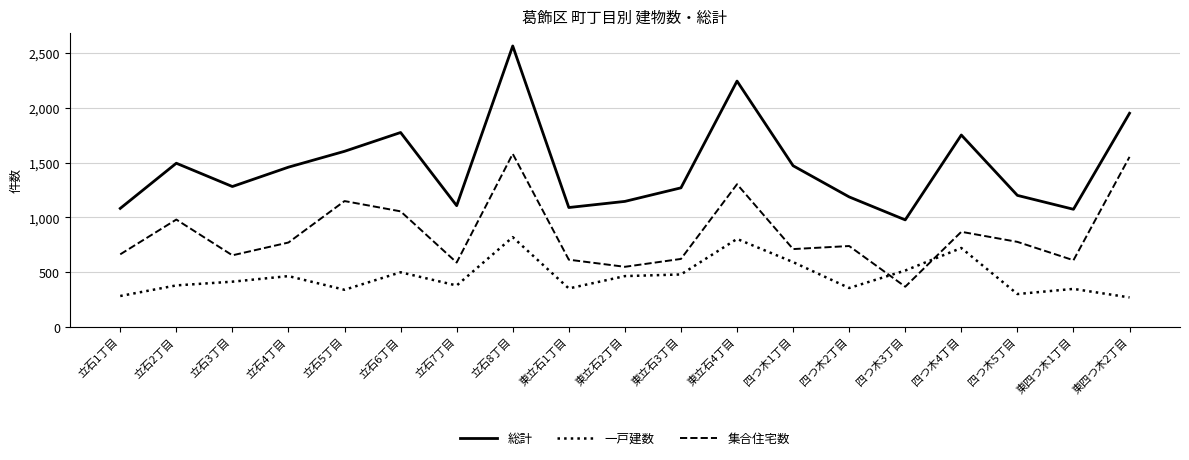

What is the difference between the 総計 values at 立石2丁目 and 東四つ木2丁目?

457